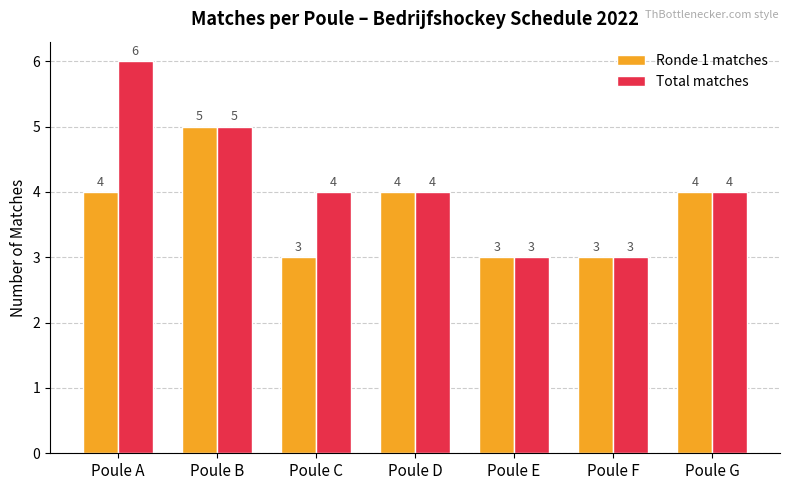

Which label corresponds to the largest value in the chart?

Poule A